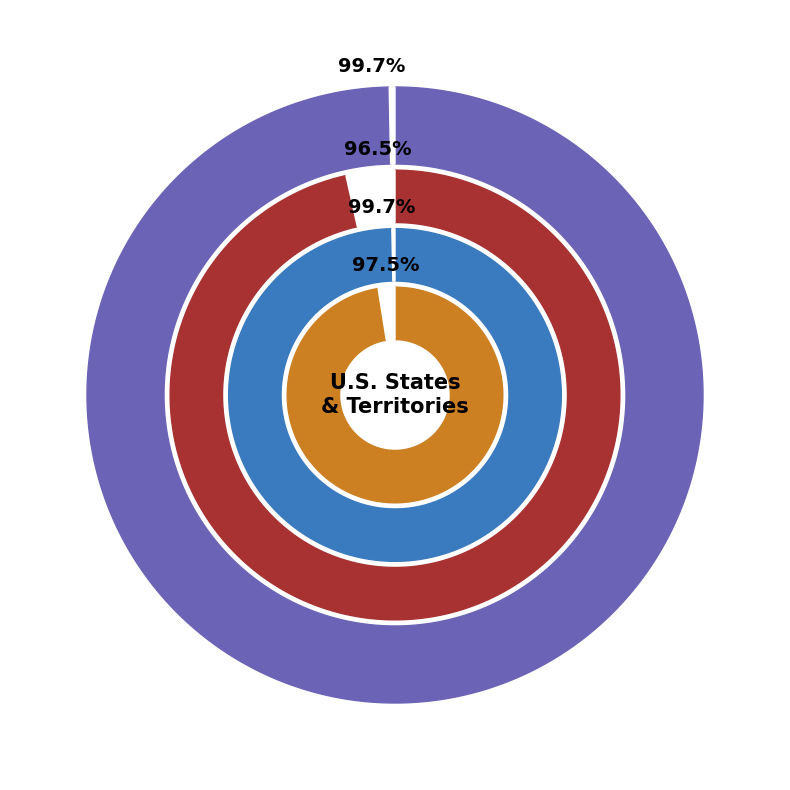

Does Territory represent more than half of the total?

No